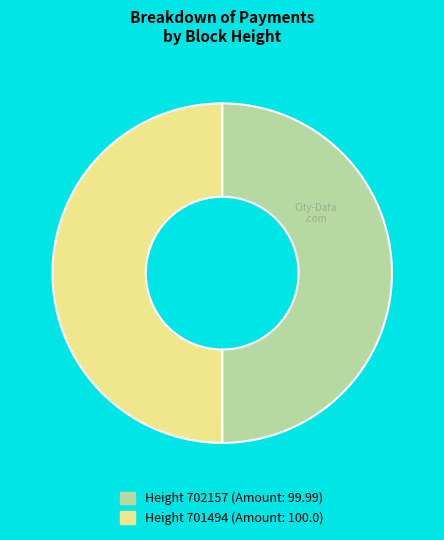

How many segments does this pie chart have?

2